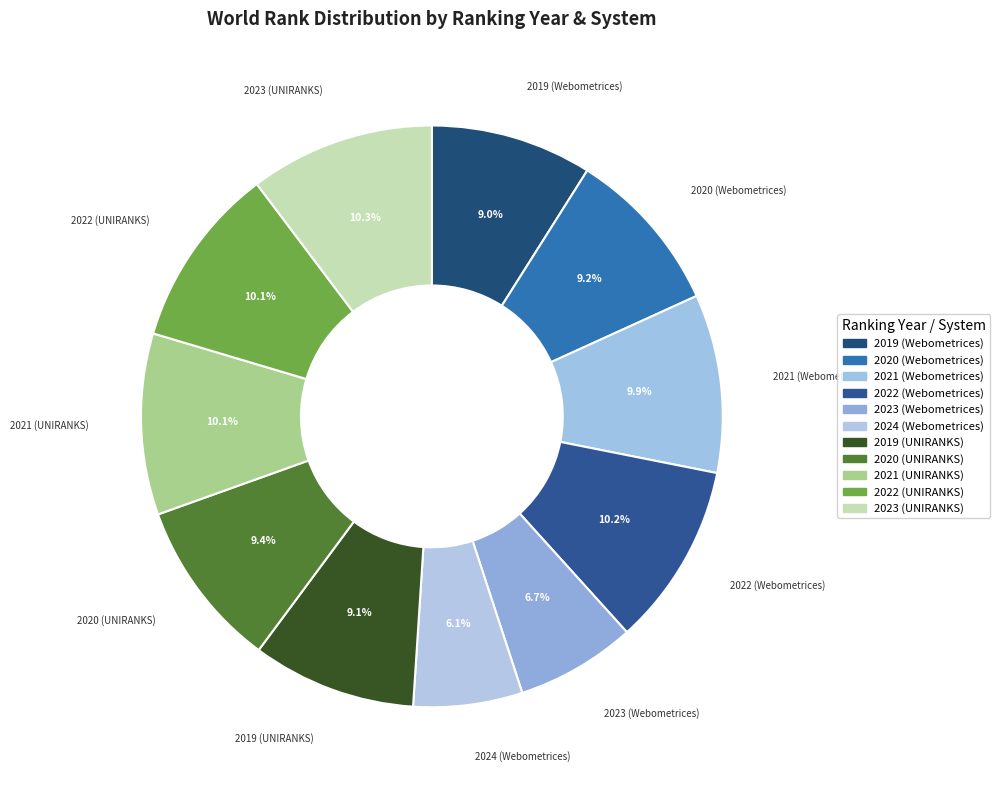

How many segments does this pie chart have?

11